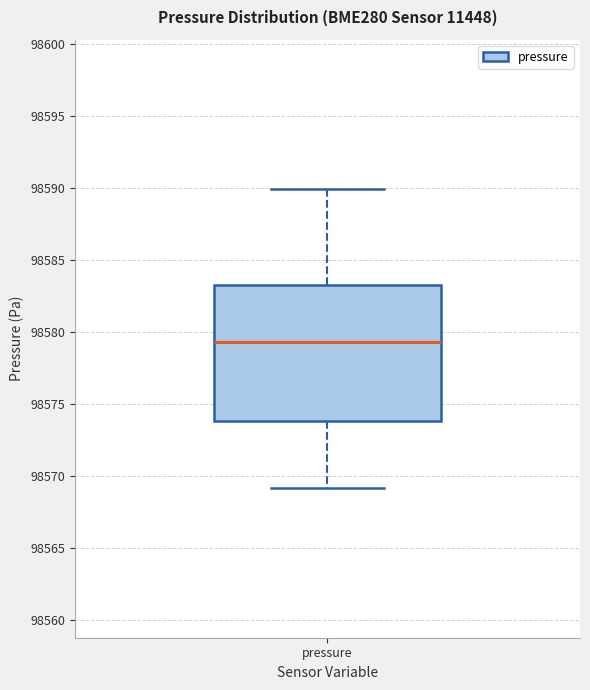

Read this box plot against the y-axis: the position of the median line, the range covered by the box, and the ends of both whiskers. The values are not printed on the chart, so give them approximately, as read against the axis.

median 98579.5, box 98574.0 to 98583.5, whiskers 98569.0 to 98590.0